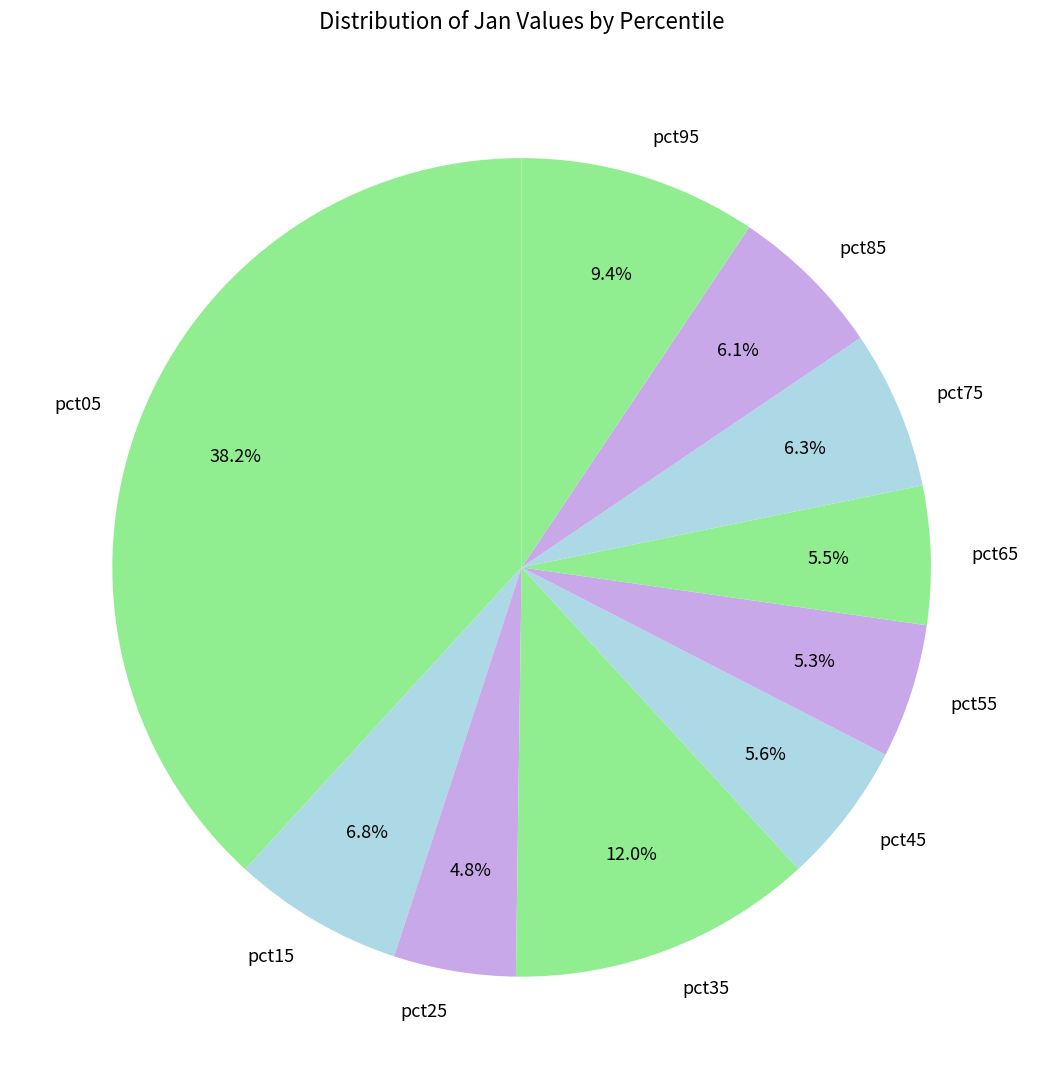

How many segments does this pie chart have?

10